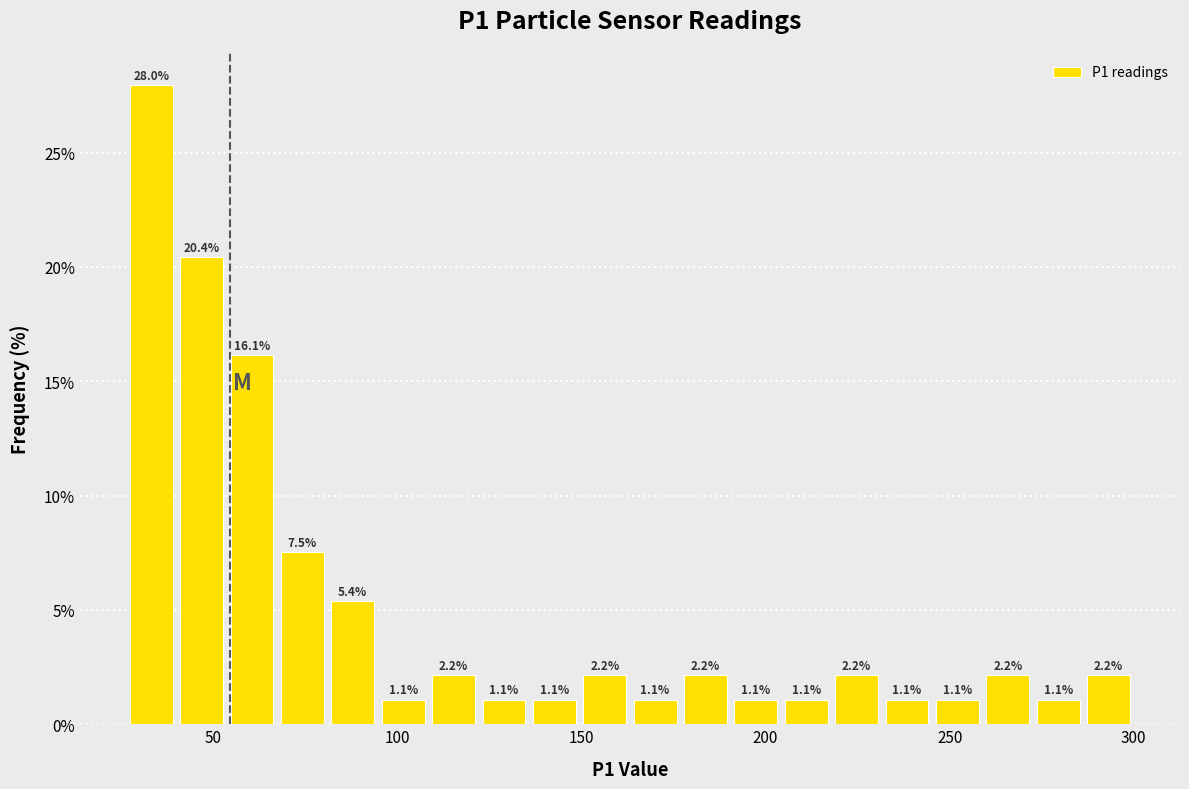

Read against the x-axis, roughly where is the centre of the tallest bar?

35